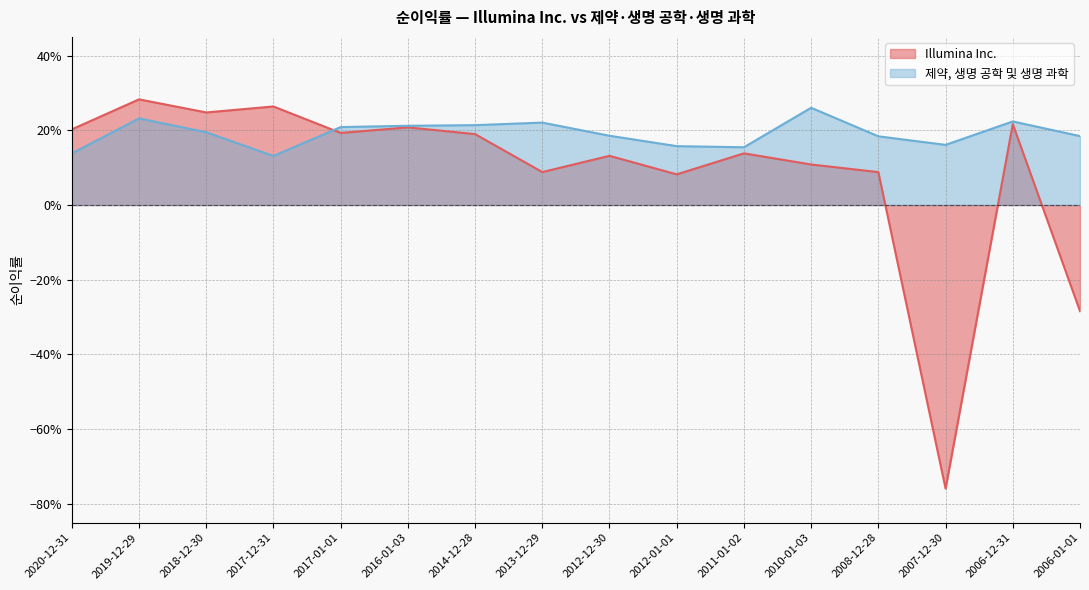

The 제약, 생명 공학 및 생명 과학 series shows 0.2 at 2017-01-01. True or false?

True